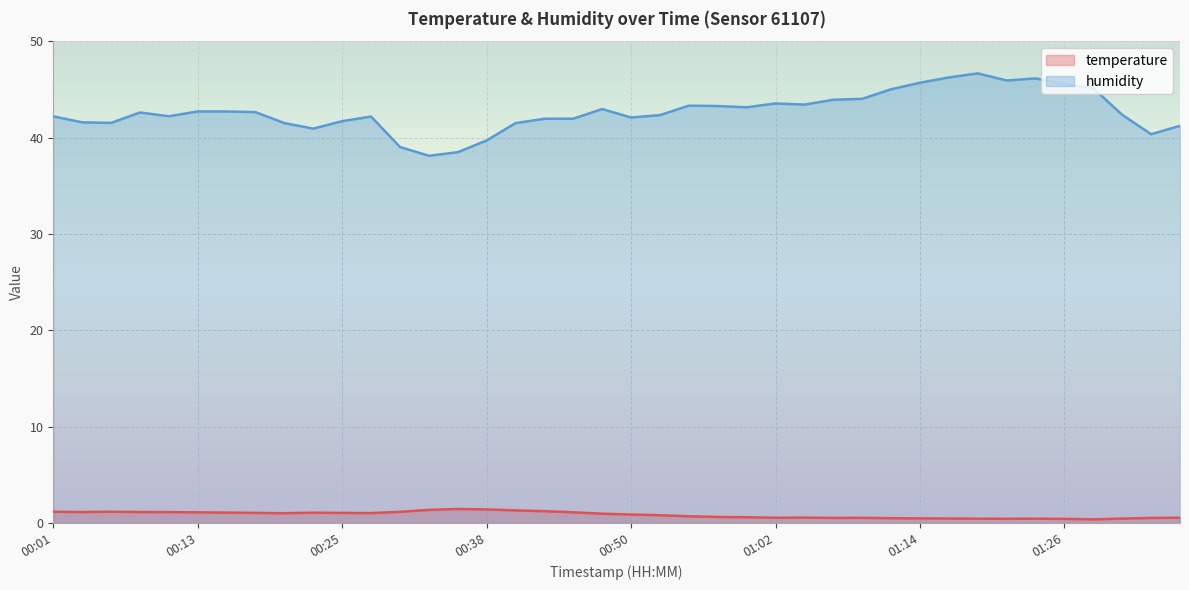

True or false: humidity has more than 1 points higher than both neighbors.

True